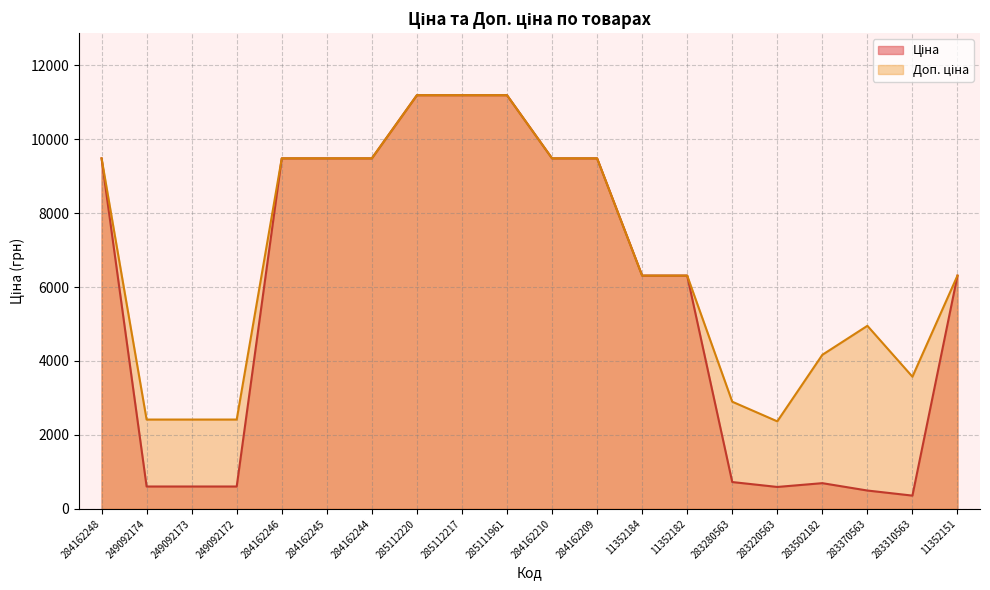

Reading right to left, transcribe all the data shown in this chart.

Ціна: 11352151=6308.8	283310563=357.4	283370563=495.0	283502182=694.3	283220563=591.6	283280563=724.5	11352182=6308.8	11352184=6308.8	284162209=9480.1	284162210=9480.1	285111961=11188.2	285112217=11188.2	285112220=11188.2	284162244=9480.1	284162245=9480.1	284162246=9480.1	249092172=603.7	249092173=603.7	249092174=603.7	284162248=9480.1
Доп. ціна: 11352151=6308.8	283310563=3573.9	283370563=4950.4	283502182=4165.6	283220563=2366.5	283280563=2897.8	11352182=6308.8	11352184=6308.8	284162209=9480.1	284162210=9480.1	285111961=11188.2	285112217=11188.2	285112220=11188.2	284162244=9480.1	284162245=9480.1	284162246=9480.1	249092172=2414.8	249092173=2414.8	249092174=2414.8	284162248=9480.1